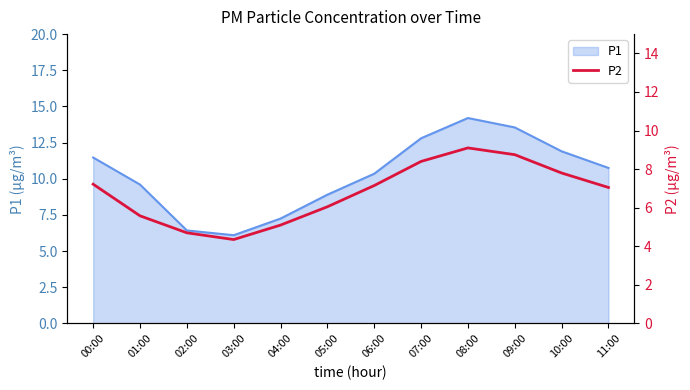

Reading right to left, list all the values displayed in this chart.

7.0	7.8	8.8	9.1	8.4	7.2	6.0	5.1	4.3	4.7	5.6	7.2